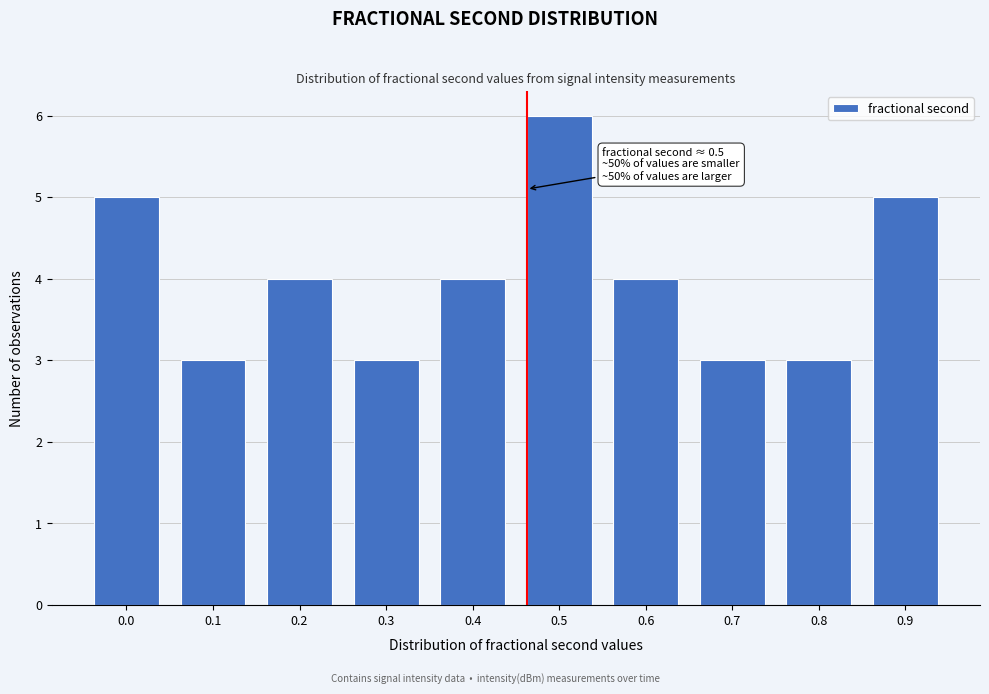

Reading left to right, transcribe all the data shown in this chart.

5	3	4	3	4	6	4	3	3	5